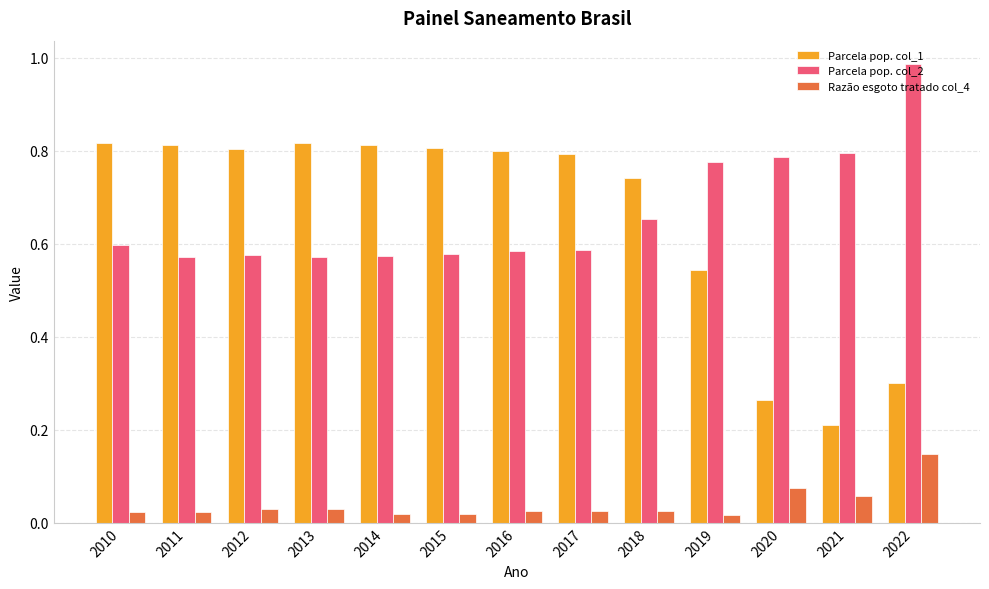

What is the total value across all series at 2010?

1.4